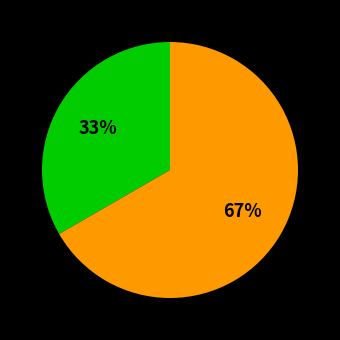

How many segments does this pie chart have?

2